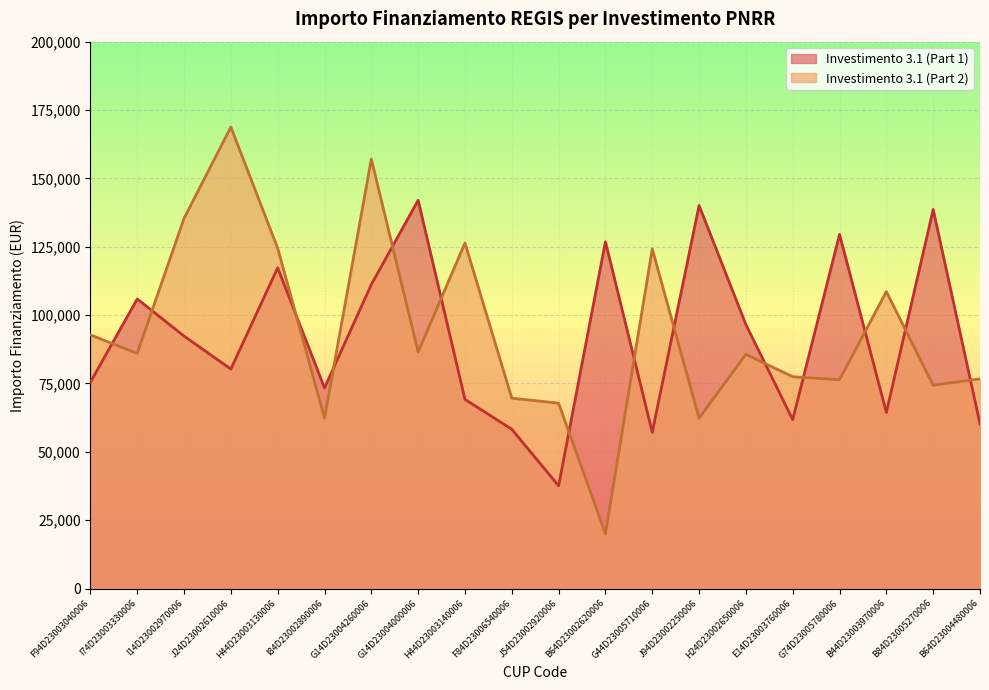

Read the 3.1 value at I74D23003330006.

105915.0